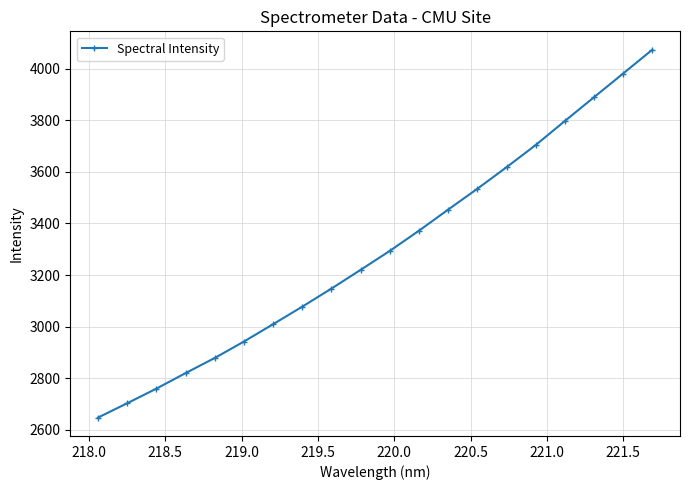

What is the sum of all values?

65923.3